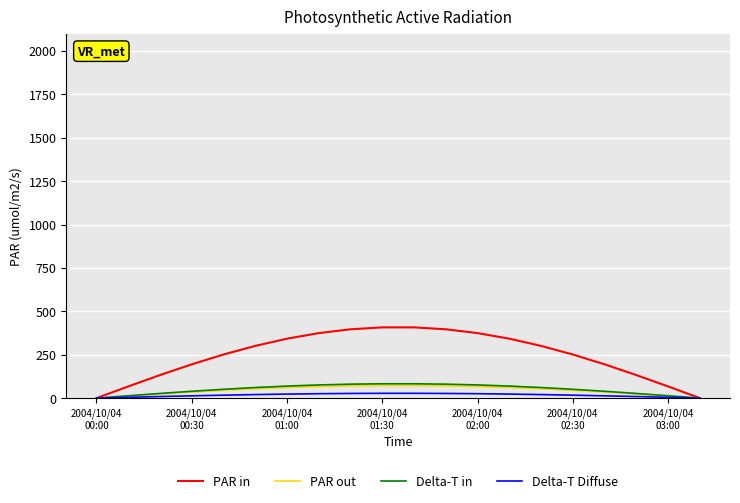

Which series has the largest total across all categories?

PAR in